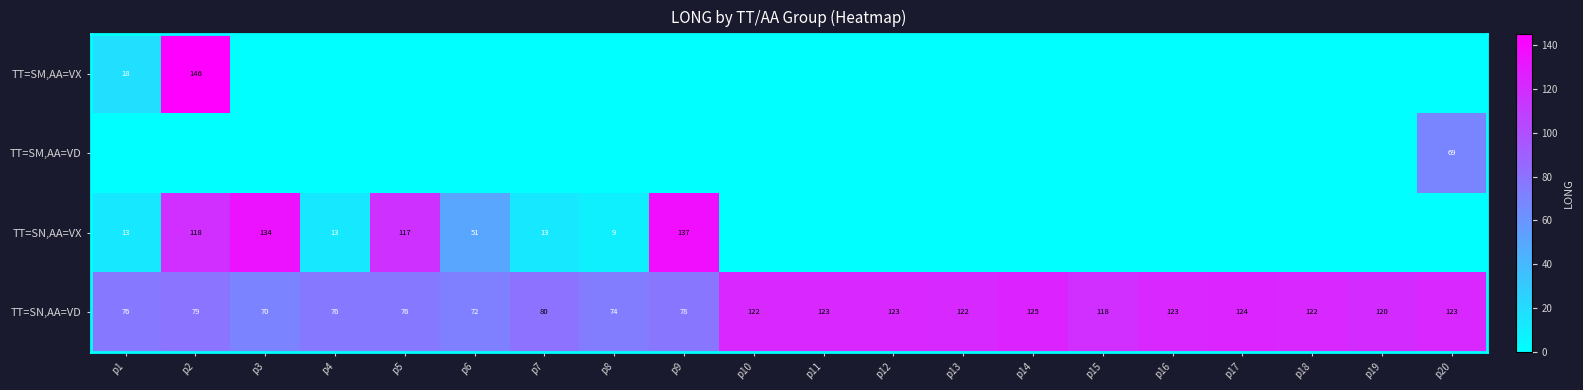

What is the average value of the TT=SN,AA=VD series?

101